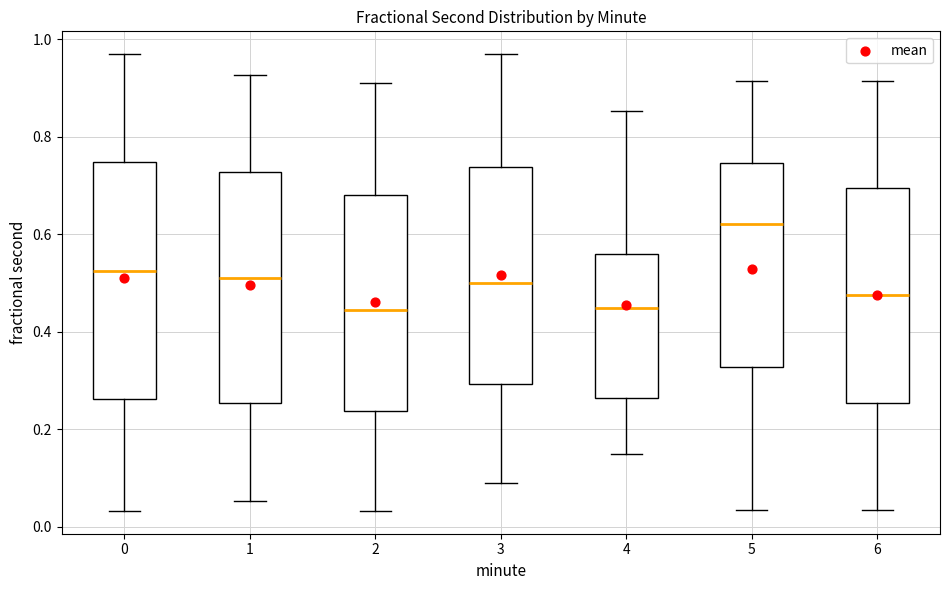

Reading left to right, transcribe this box plot: for each box, give where its median line is, the range the box spans, and where its two whiskers end, as read against the y-axis. The values are not printed on the chart, so give them approximately, as read against the axis.

0: median 0.52, box 0.26 to 0.74, whiskers 0.04 to 0.96
1: median 0.52, box 0.26 to 0.72, whiskers 0.06 to 0.92
2: median 0.44, box 0.24 to 0.68, whiskers 0.04 to 0.92
3: median 0.50, box 0.30 to 0.74, whiskers 0.10 to 0.96
4: median 0.44, box 0.26 to 0.56, whiskers 0.14 to 0.86
5: median 0.62, box 0.32 to 0.74, whiskers 0.04 to 0.92
6: median 0.48, box 0.26 to 0.70, whiskers 0.04 to 0.92